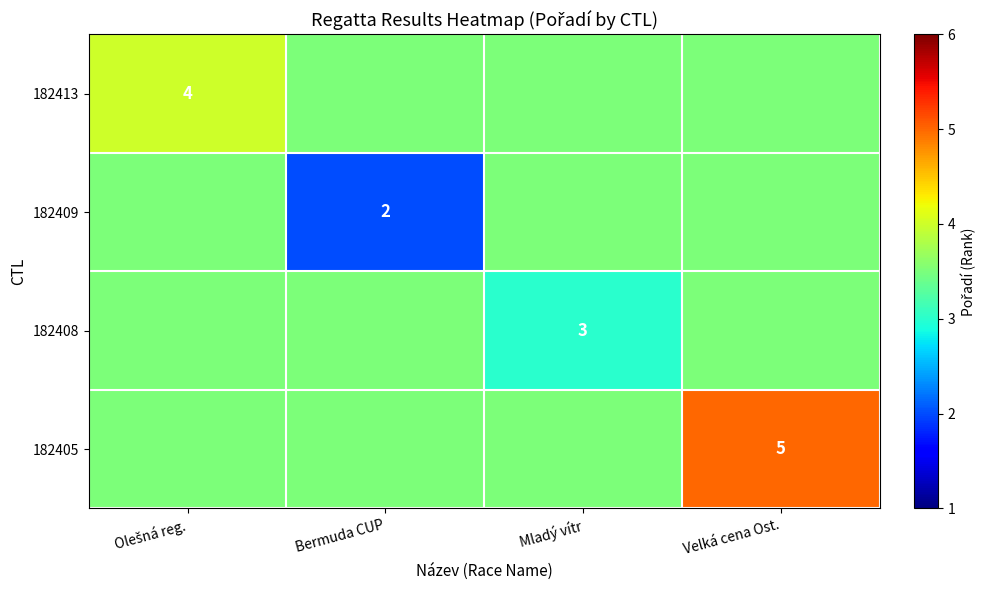

List the series in order of their peak value, highest first.

182405, 182413, 182409, 182408